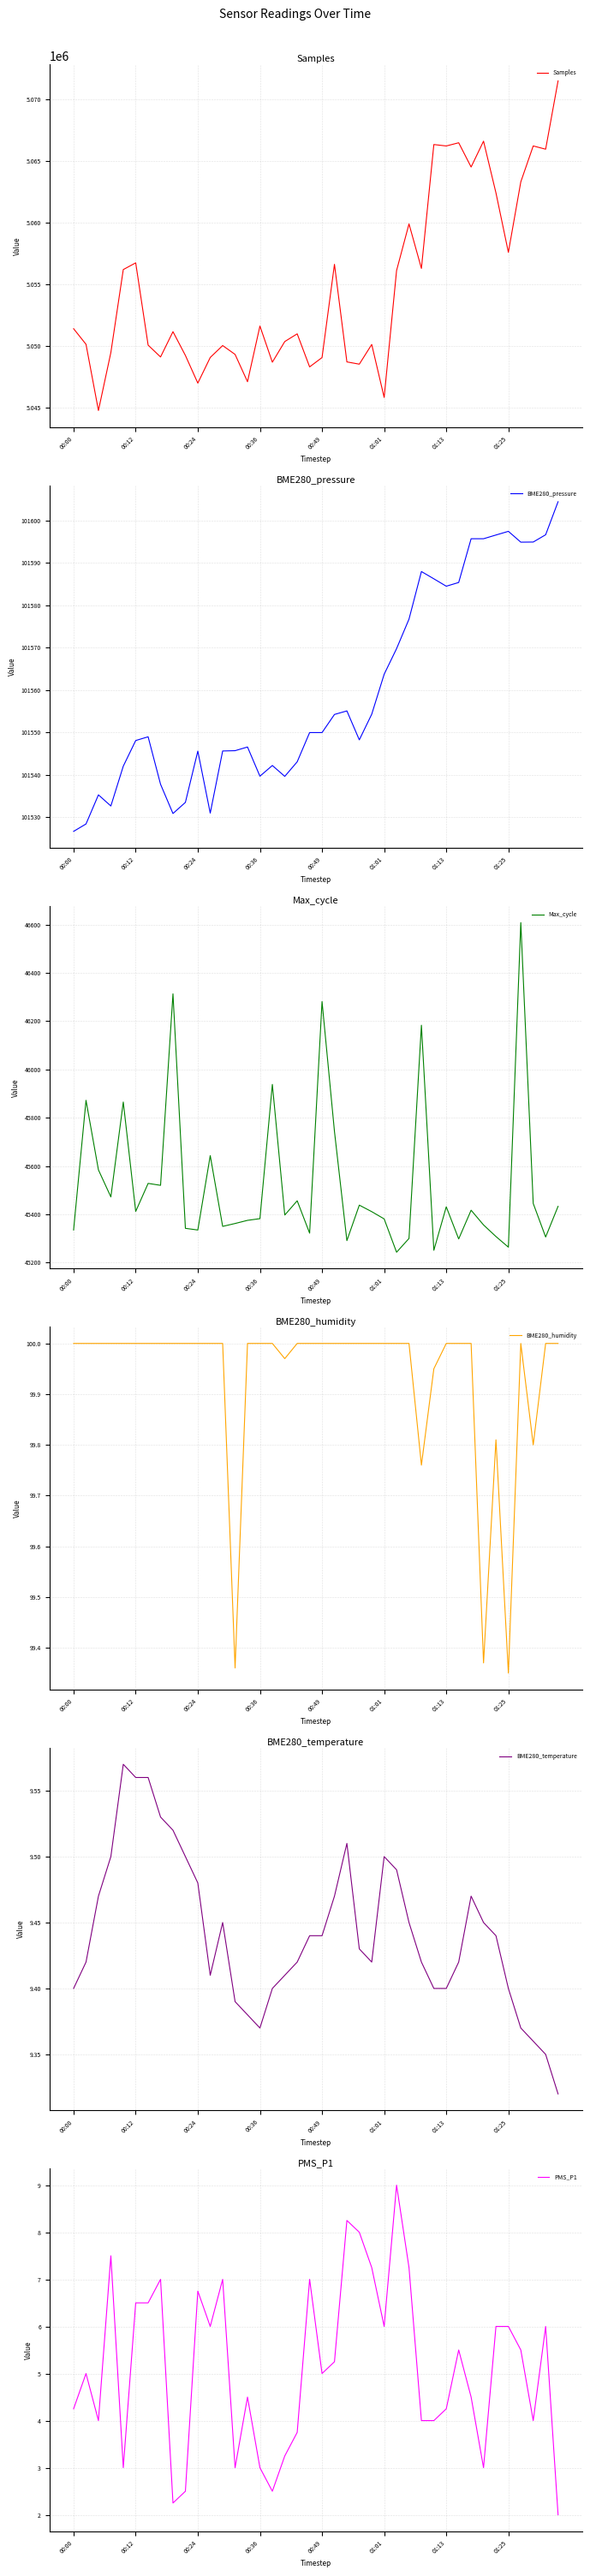

Is it true that Samples equals 5051401 at 00:00?

True